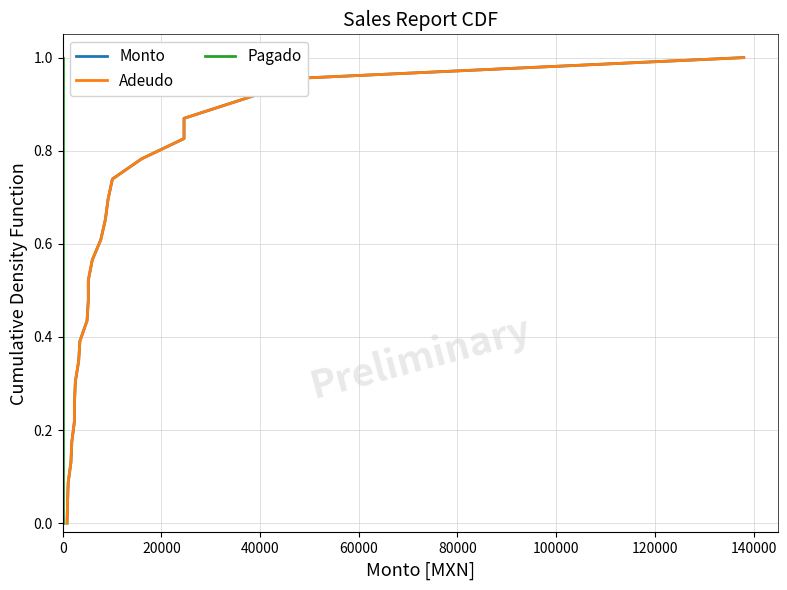

What are all the series names shown in the legend?

Monto, Adeudo, Pagado